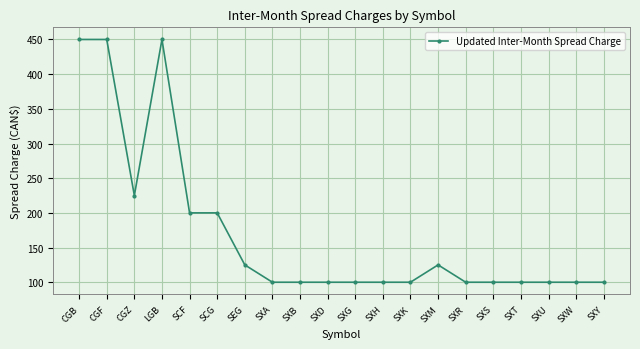

What is the maximum value shown in the chart?

450